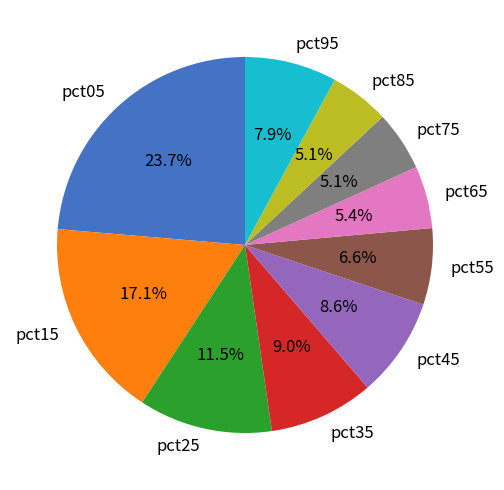

Which category has the biggest portion of the pie?

pct05